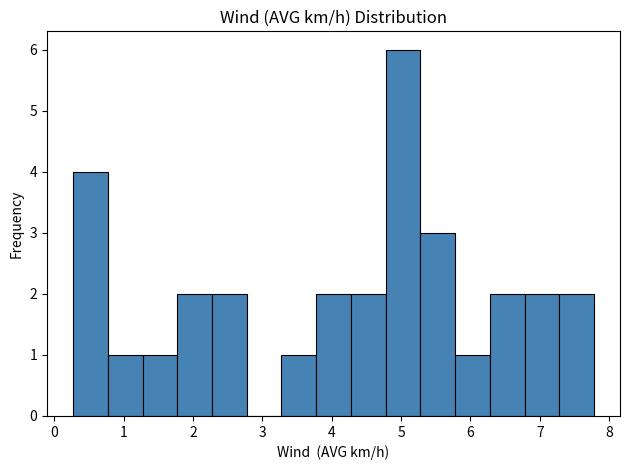

What is the height of the bar covering 5.8 to 6.3 on the x-axis? Neither the bar edges nor the heights are printed on the chart, so give them approximately, as read against the axes.

1